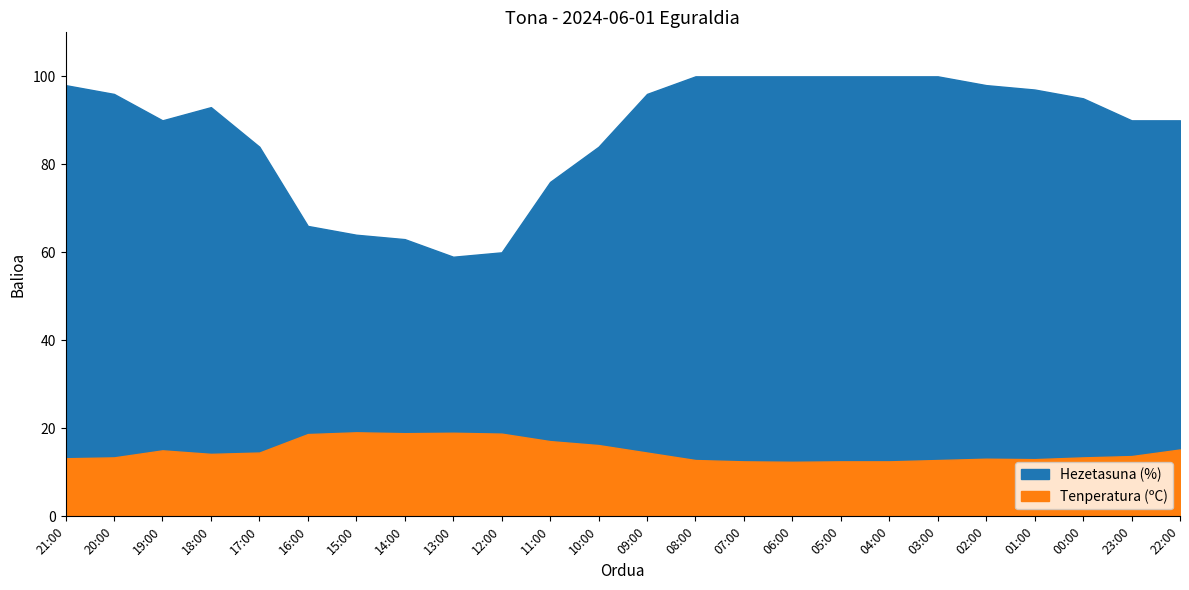

The value of Hezetasuna (%) at 22:00 is 117.7. True or false?

False